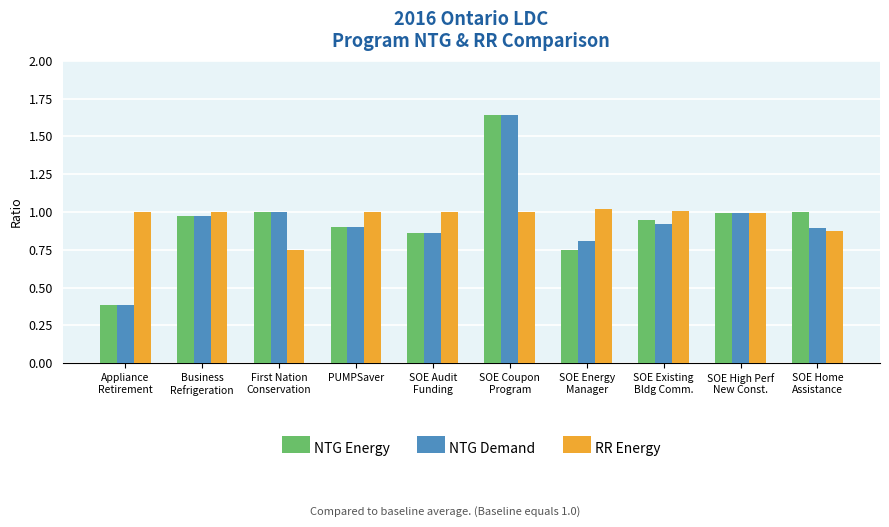

Which series has the largest total across all categories?

RR Energy